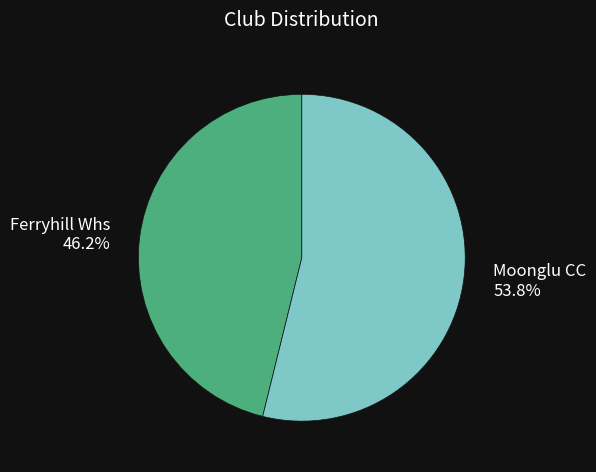

What percentage is the Ferryhill Whs slice, to the nearest percent?

46%